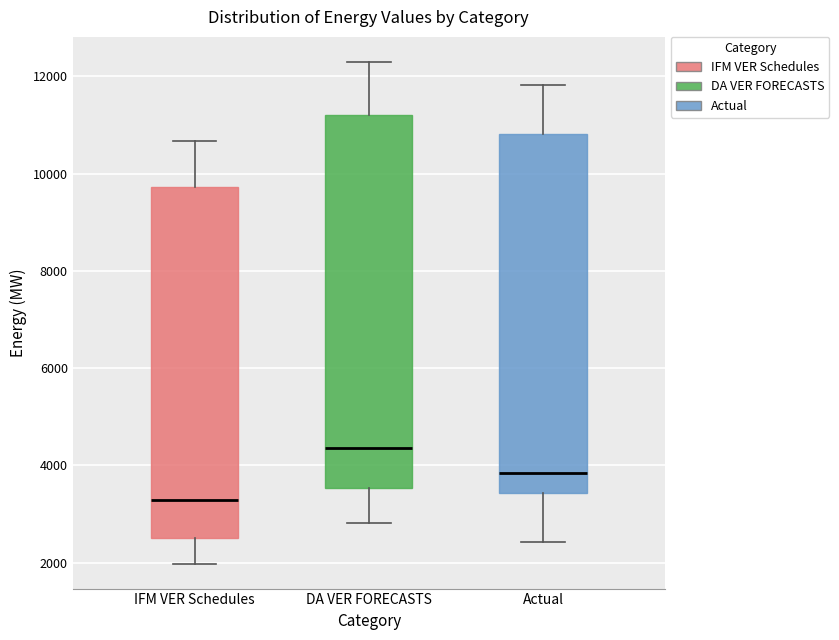

Reading left to right, transcribe this box plot: for each box, give where its median line is, the range the box spans, and where its two whiskers end, as read against the y-axis. The values are not printed on the chart, so give them approximately, as read against the axis.

IFM VER Schedules: median 3200, box 2600 to 9800, whiskers 2000 to 10600
DA VER FORECASTS: median 4400, box 3600 to 11200, whiskers 2800 to 12200
Actual: median 3800, box 3400 to 10800, whiskers 2400 to 11800